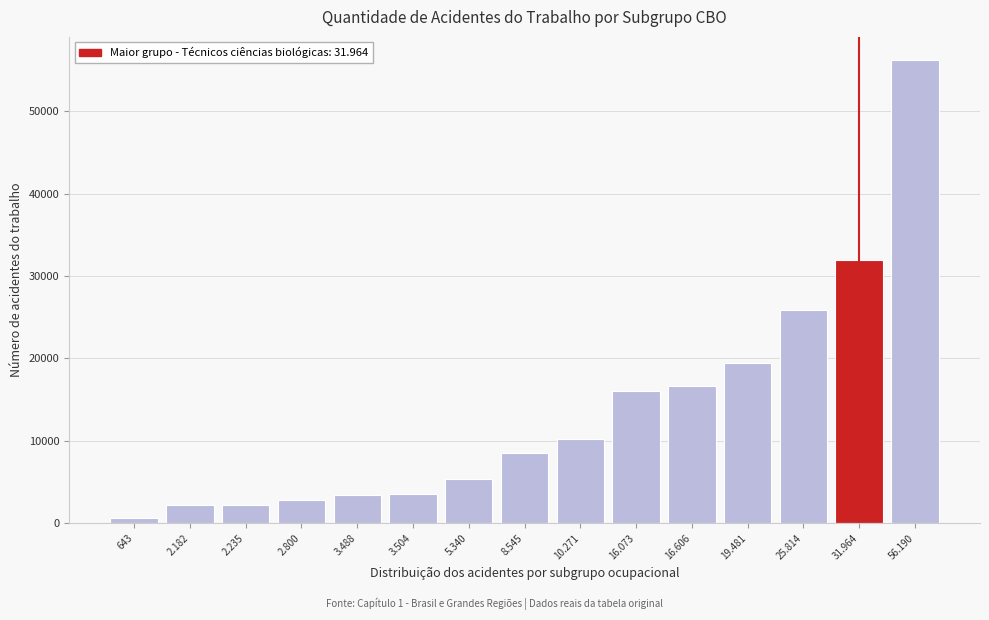

What is the average value?

13676